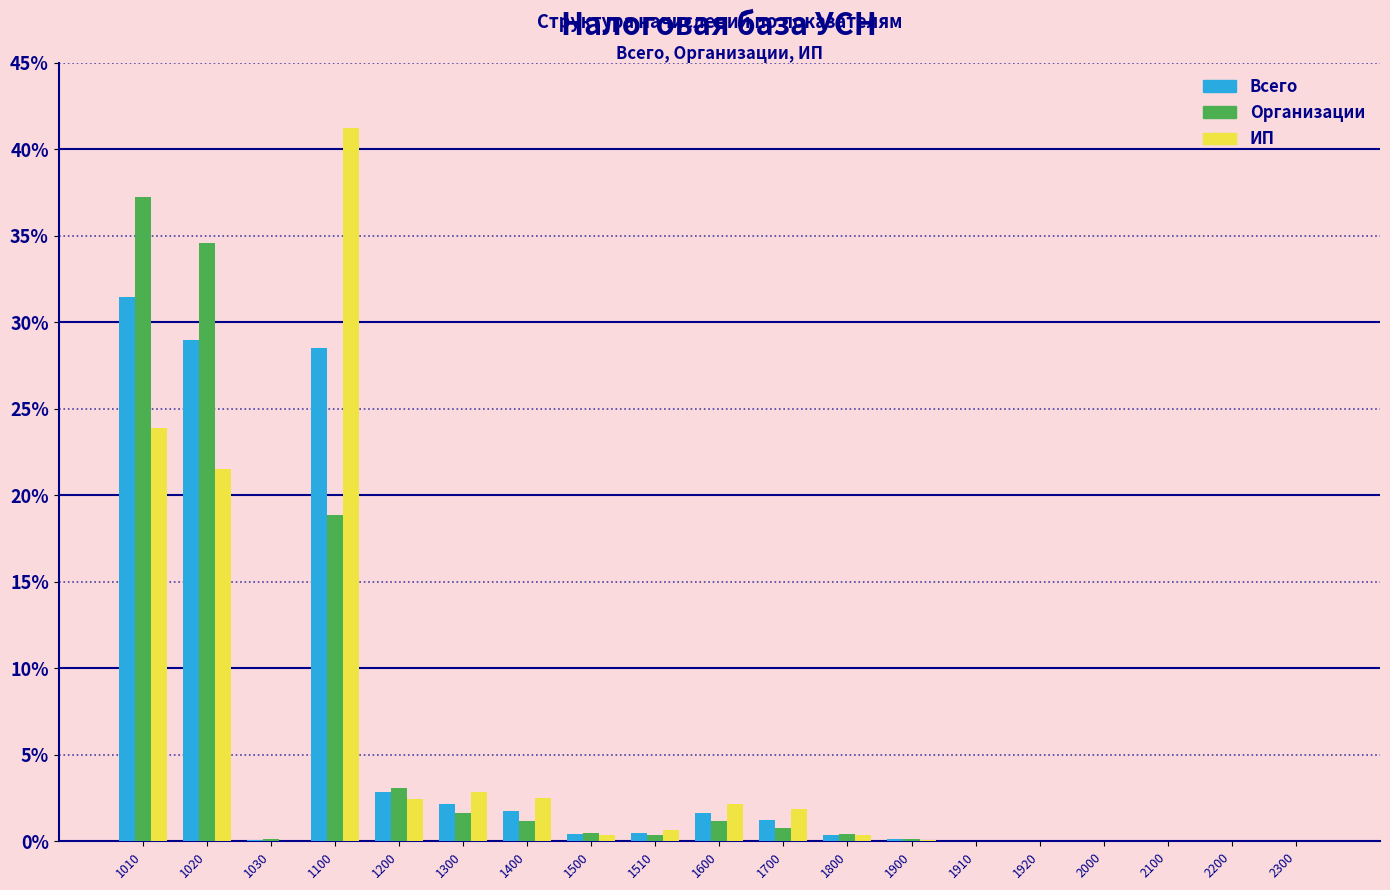

At which category is the sum across all series the highest?

1010